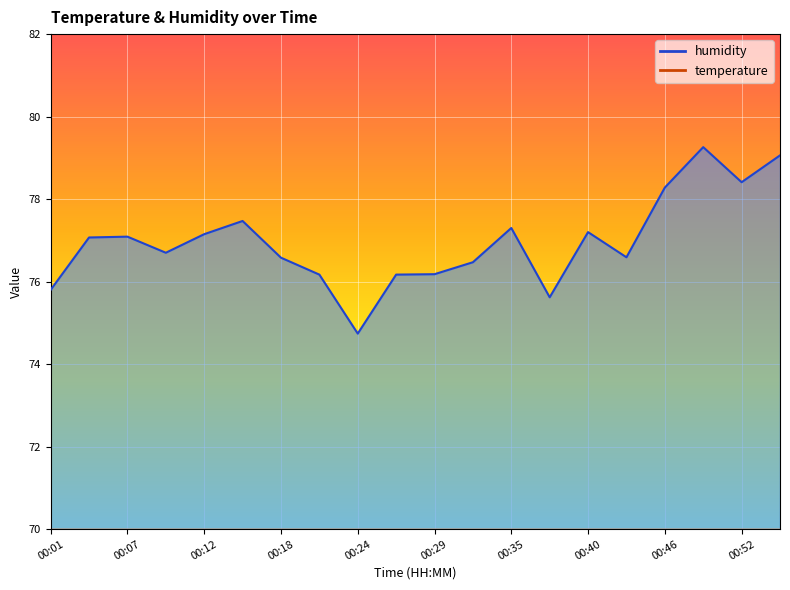

True or false: temperature and humidity cross at least once.

False